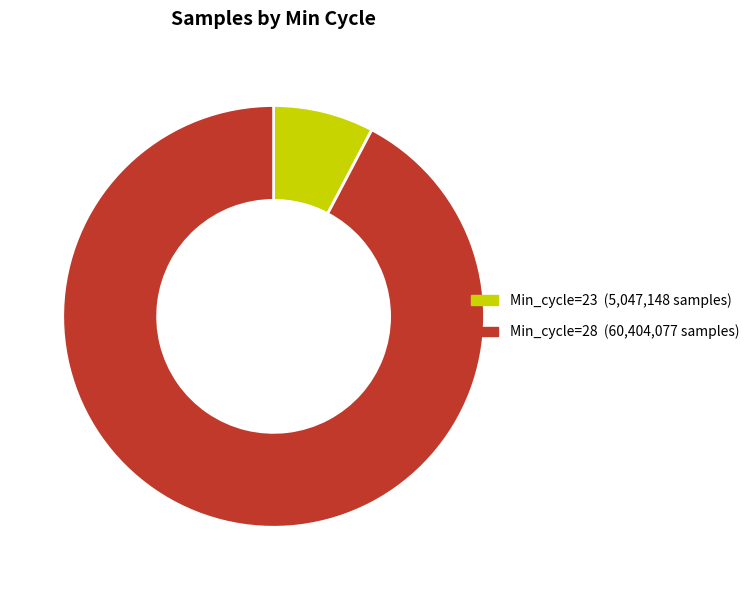

Which slice represents more than half of the pie?

Min_cycle=28 (60,404,077 samples)